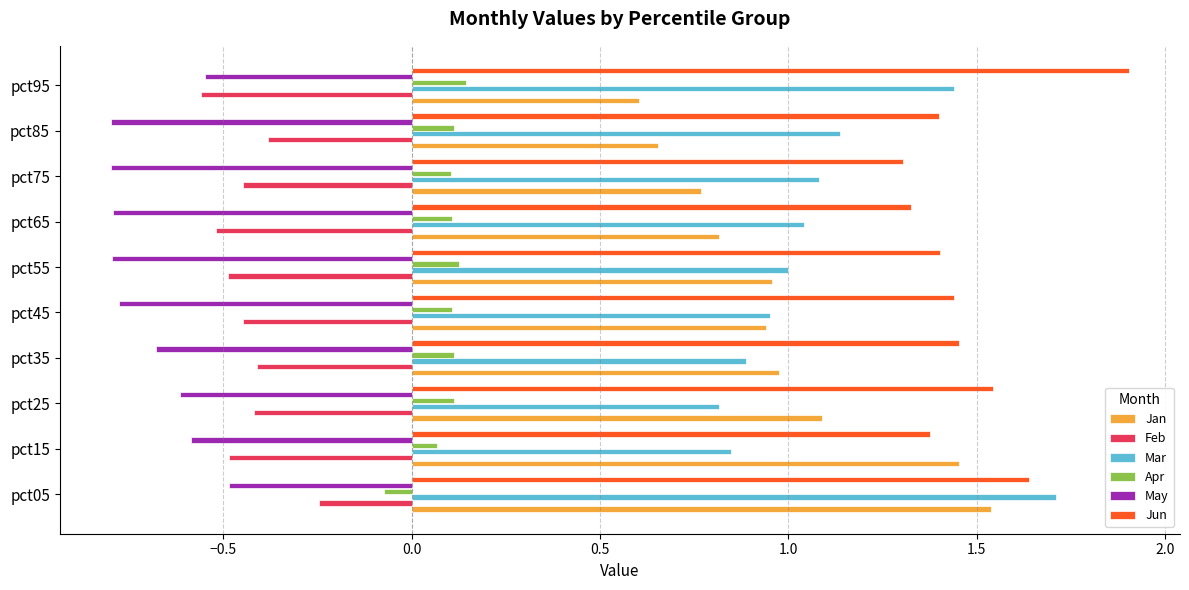

Where is May nearest to the value 0?

pct05